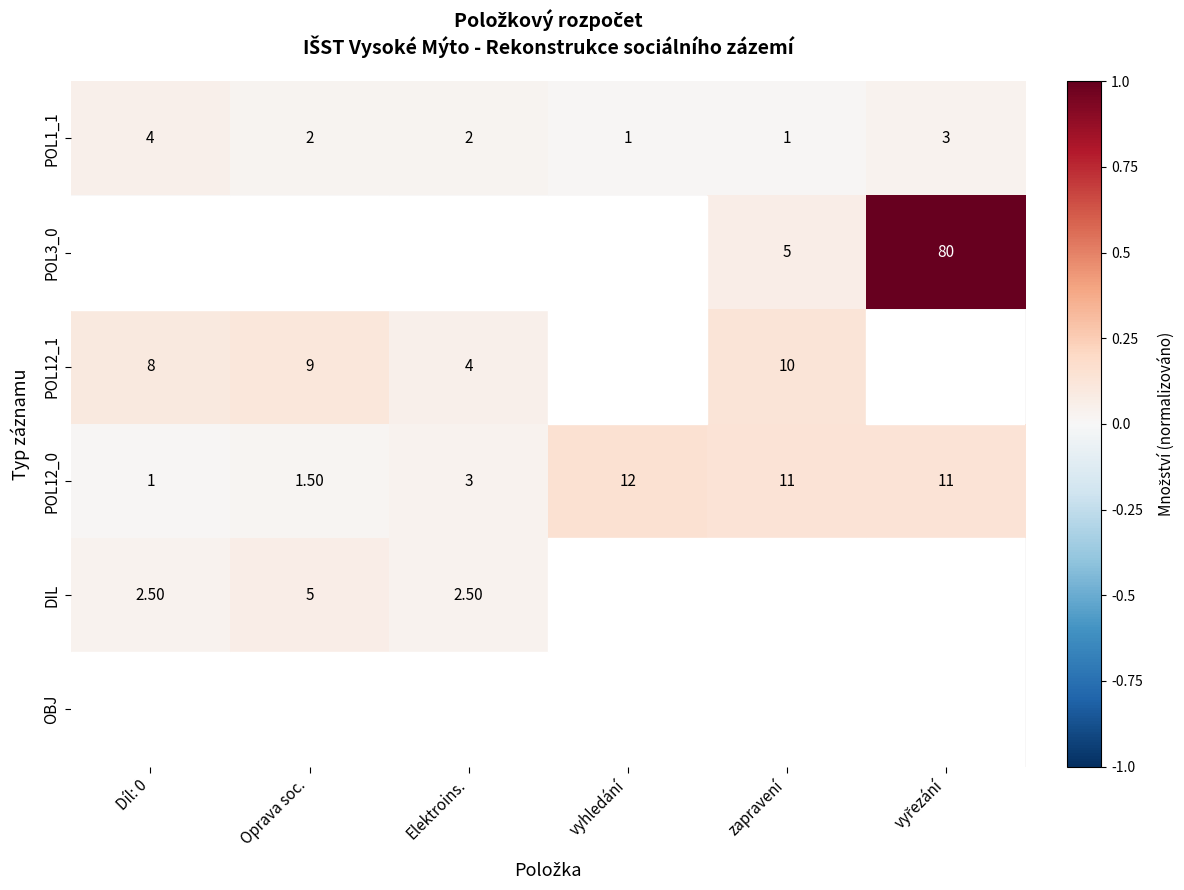

What is the average value of the POL1_1 series?

2.2